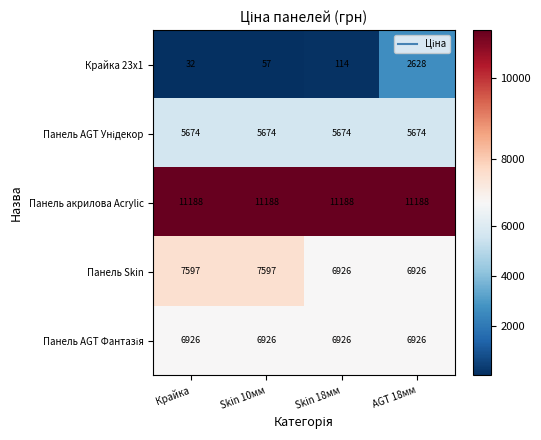

What is the maximum value shown in the chart?

11188